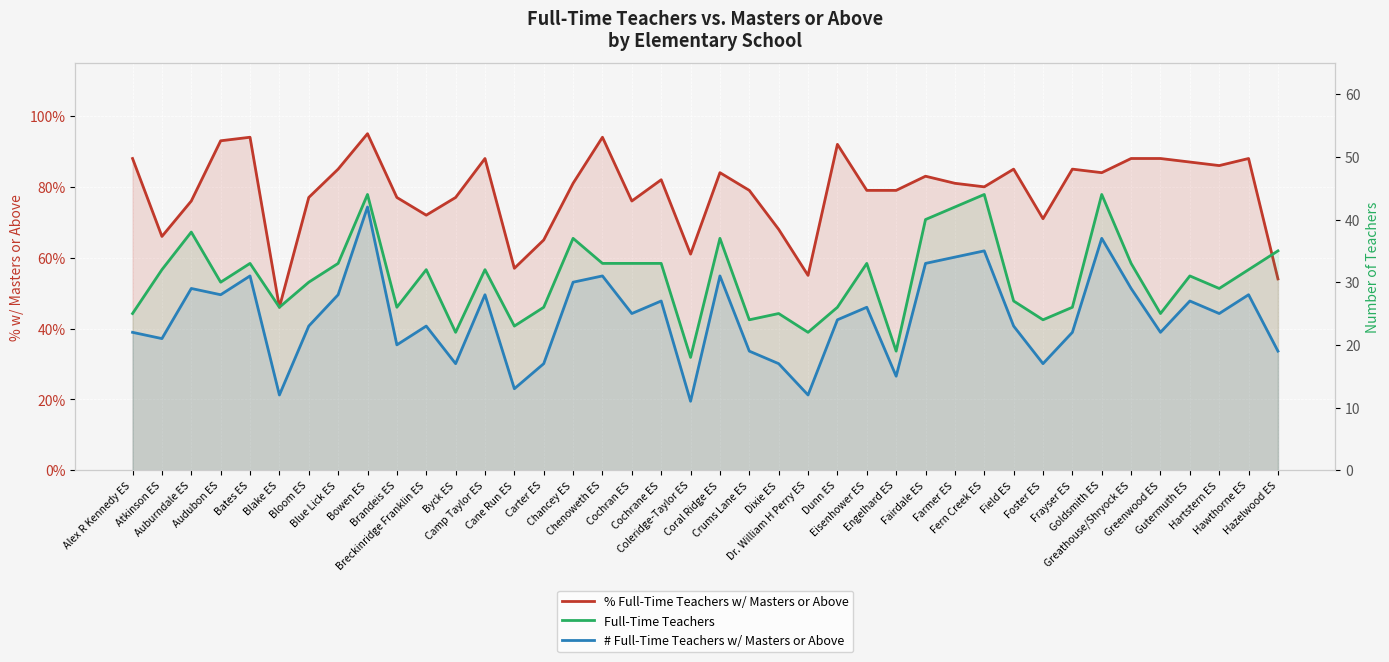

How many values in the # Full-Time Teachers w/ Masters or Above series are below 25?

20